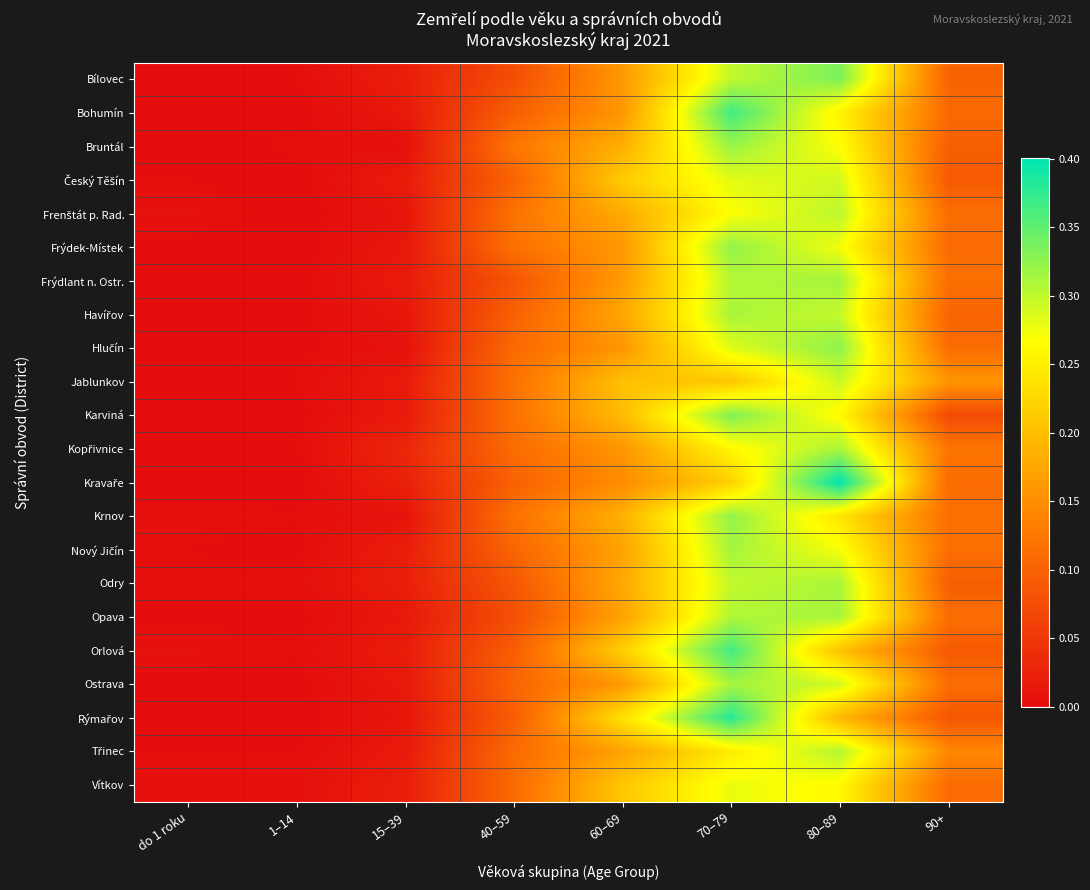

Which label corresponds to the smallest value in the chart?

do 1 roku